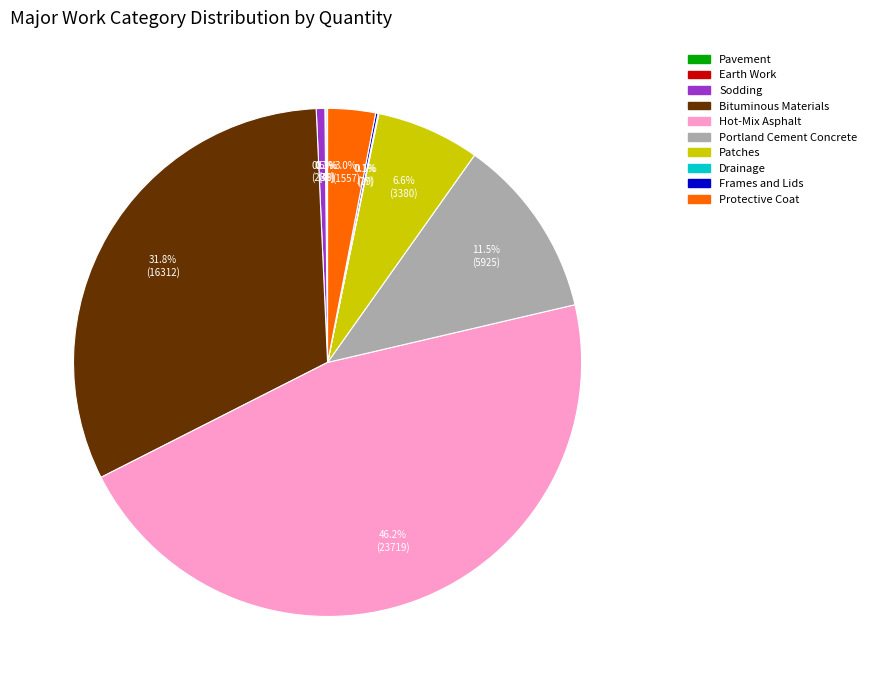

Is the sum of Bituminous Materials and Protective Coat greater than half?

No